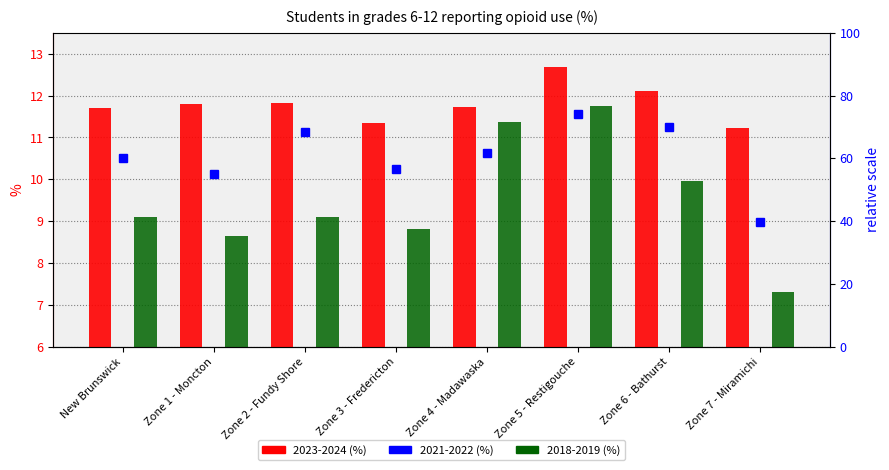

Which category has the lowest value in the 2023-2024 series?

Zone 7 - Miramichi